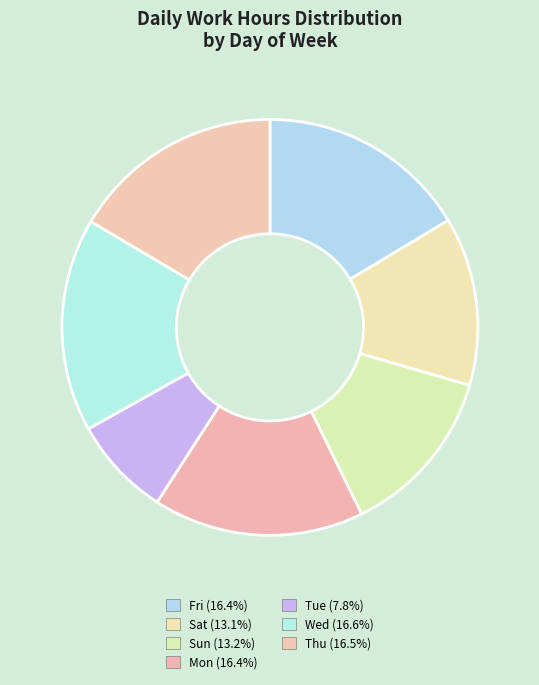

To the nearest percent, what portion does Wed represent?

17%